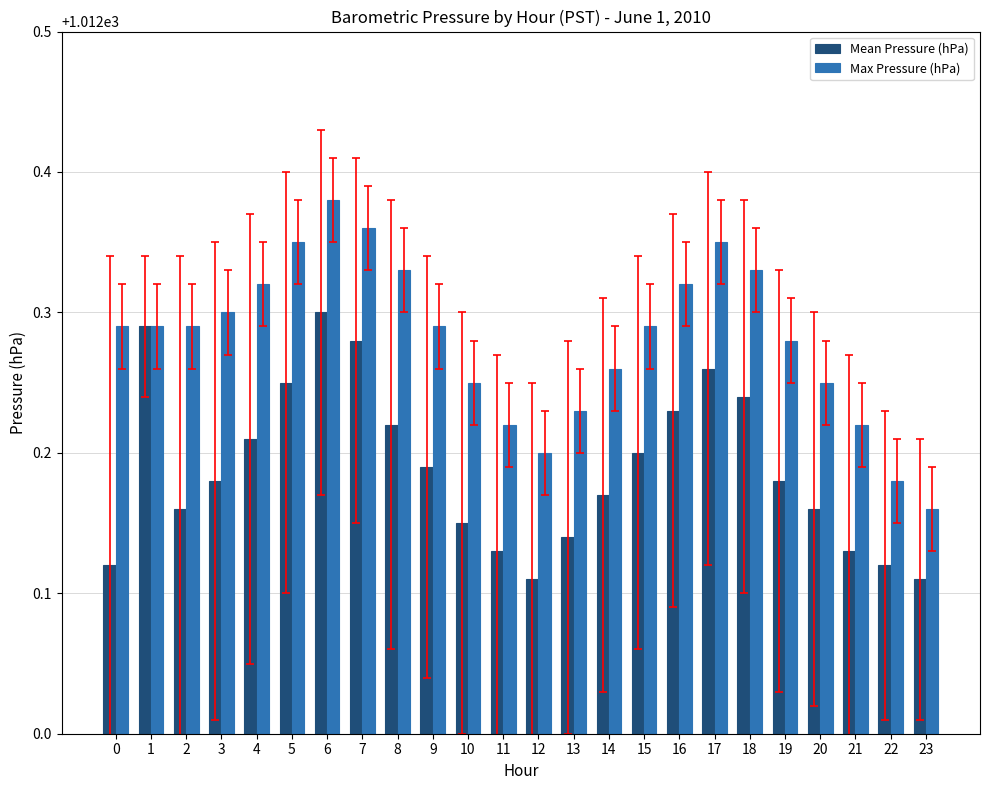

Which series has the largest range (max minus min)?

Max Pressure (hPa)